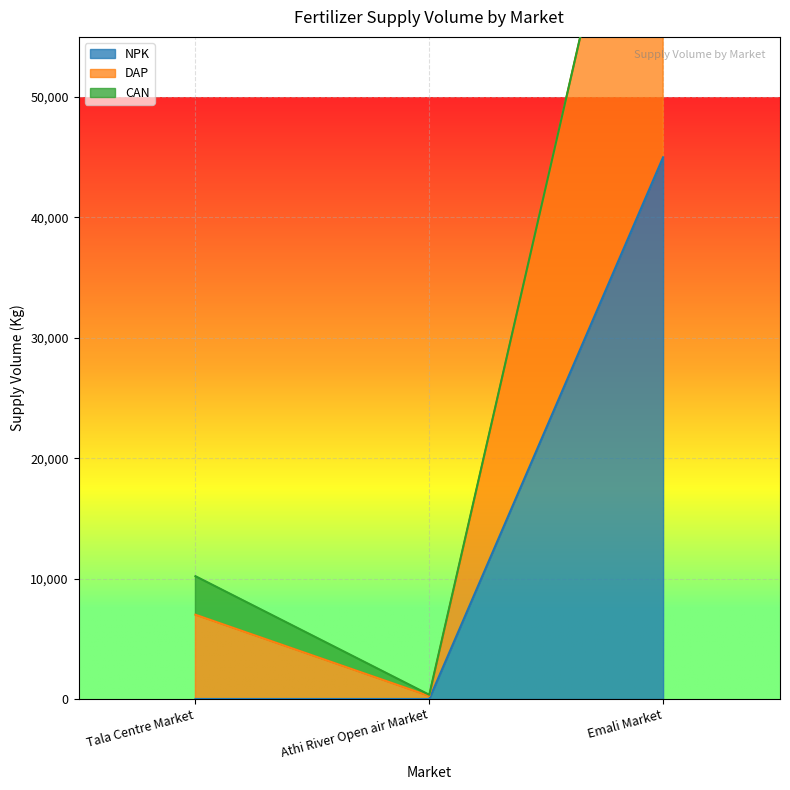

The DAP series shows 94 at Athi River Open air Market. True or false?

False